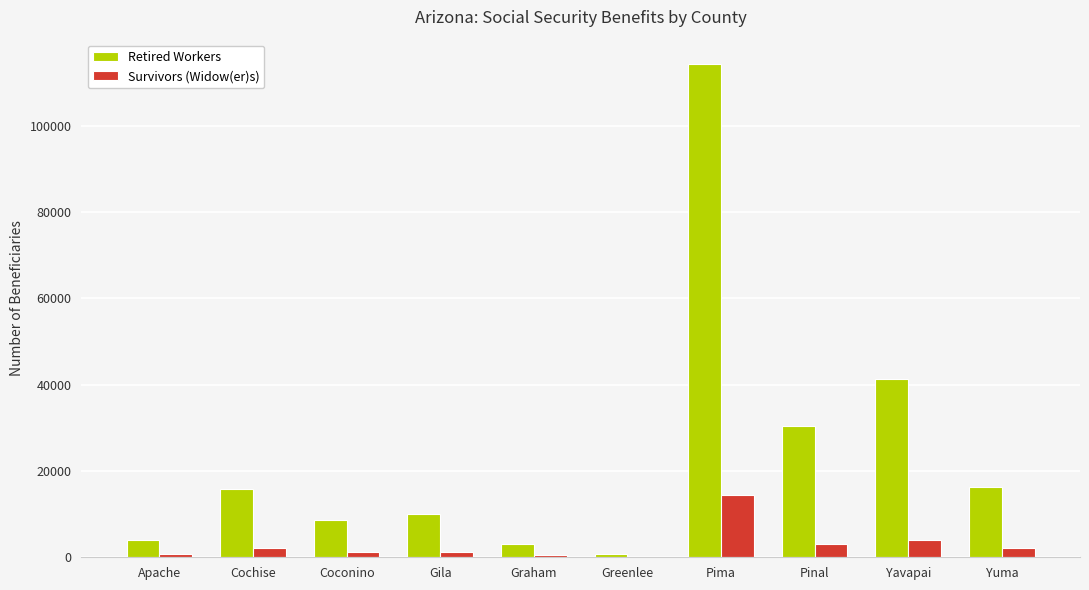

Which series has the largest total across all categories?

Retired Workers